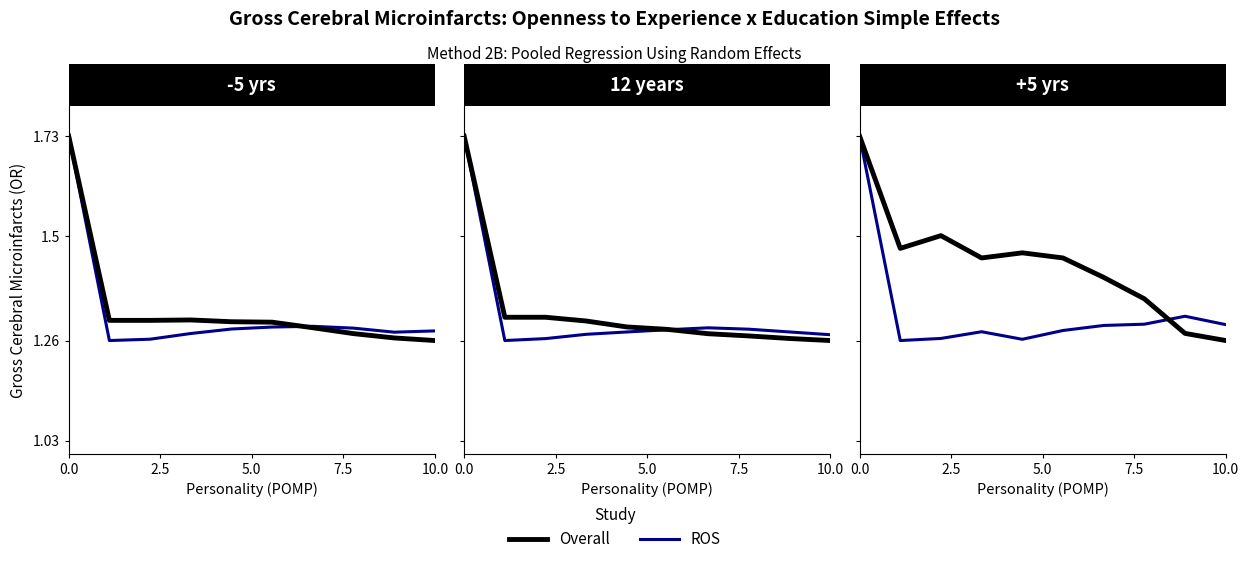

What are all the series names shown in the legend?

ROS, Overall